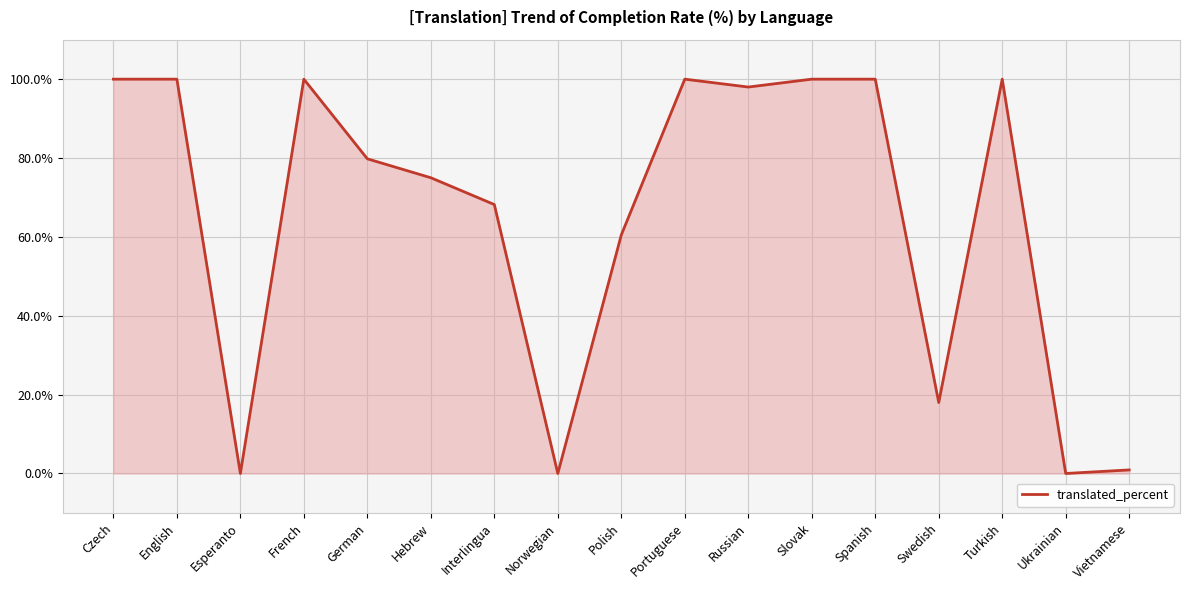

What is the ratio of the value at Spanish to the value at Swedish?

5.6